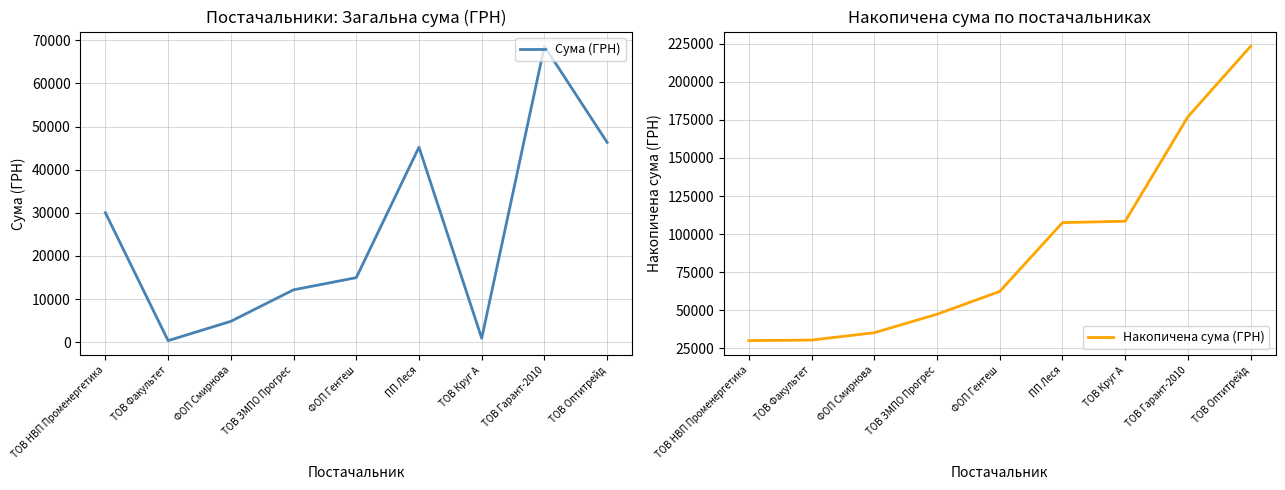

At how many categories does at least one series exceed 77924?

4